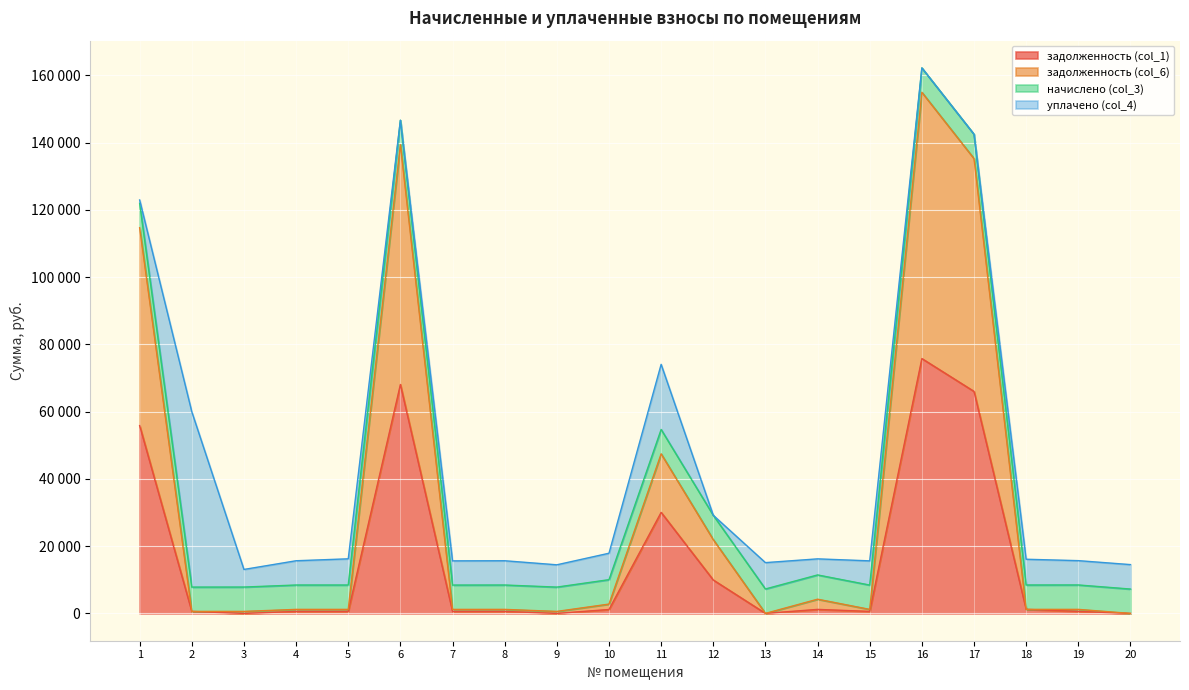

The задолженность (col_6) series shows 196.6 at 9. True or false?

False